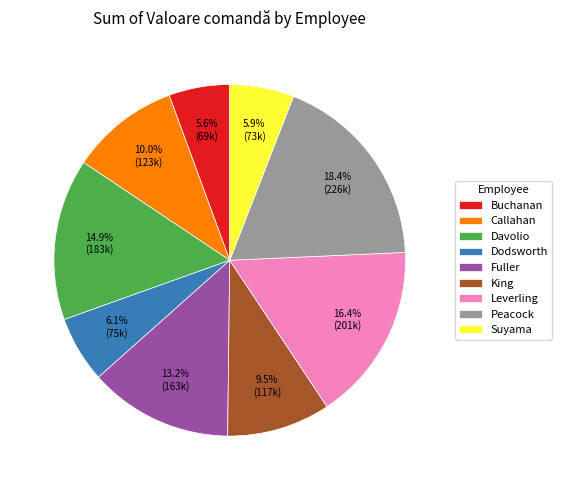

Which category has the biggest portion of the pie?

Peacock